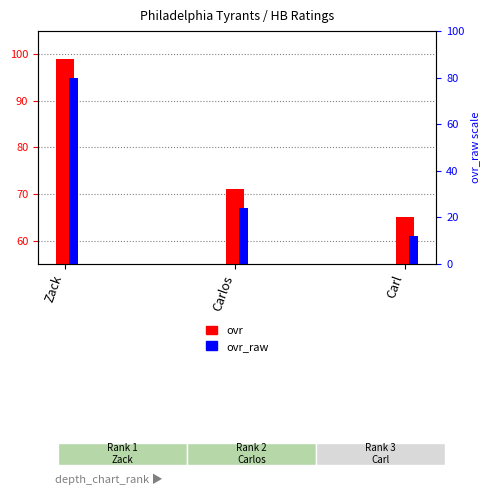

List the series in order of their overall mean, highest first.

ovr, ovr_raw